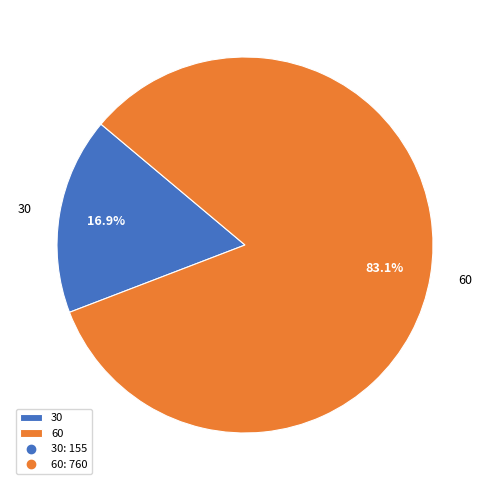

To the nearest percent, what is the combined percentage of 60 and 30?

100%